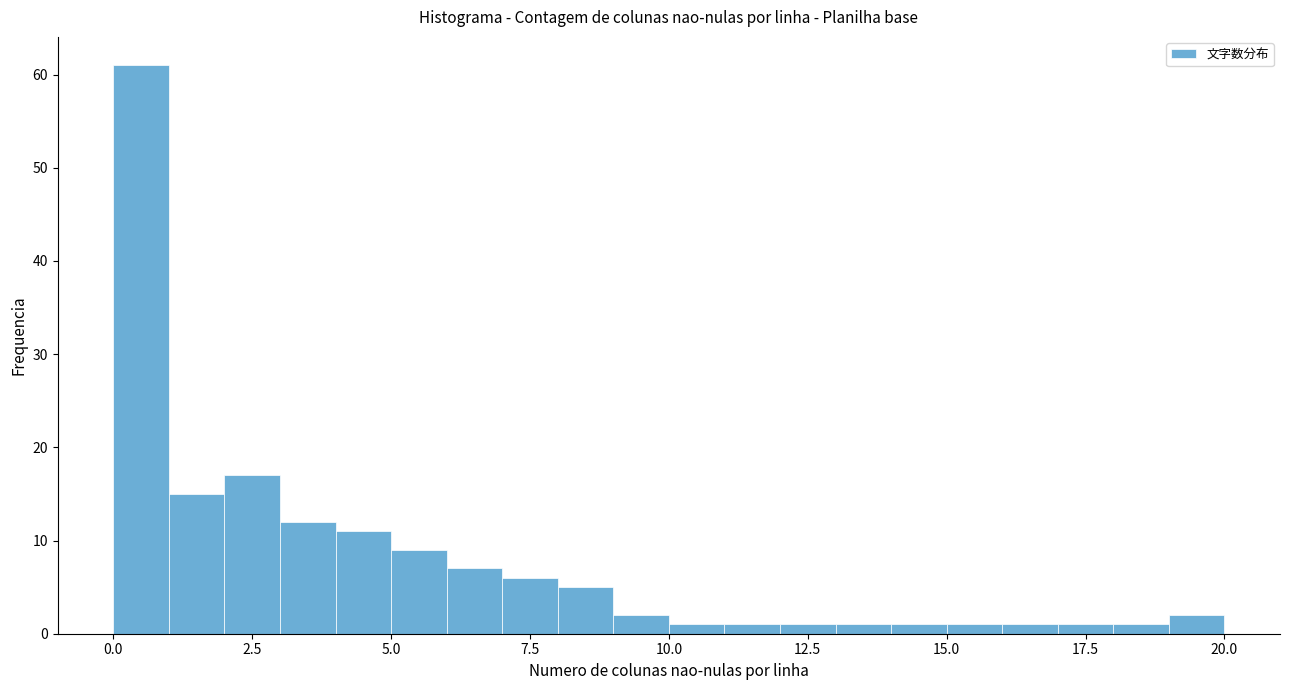

Around what value on the x-axis is the tallest bar? Give the approximate position of its centre, as read against the axis.

0.5